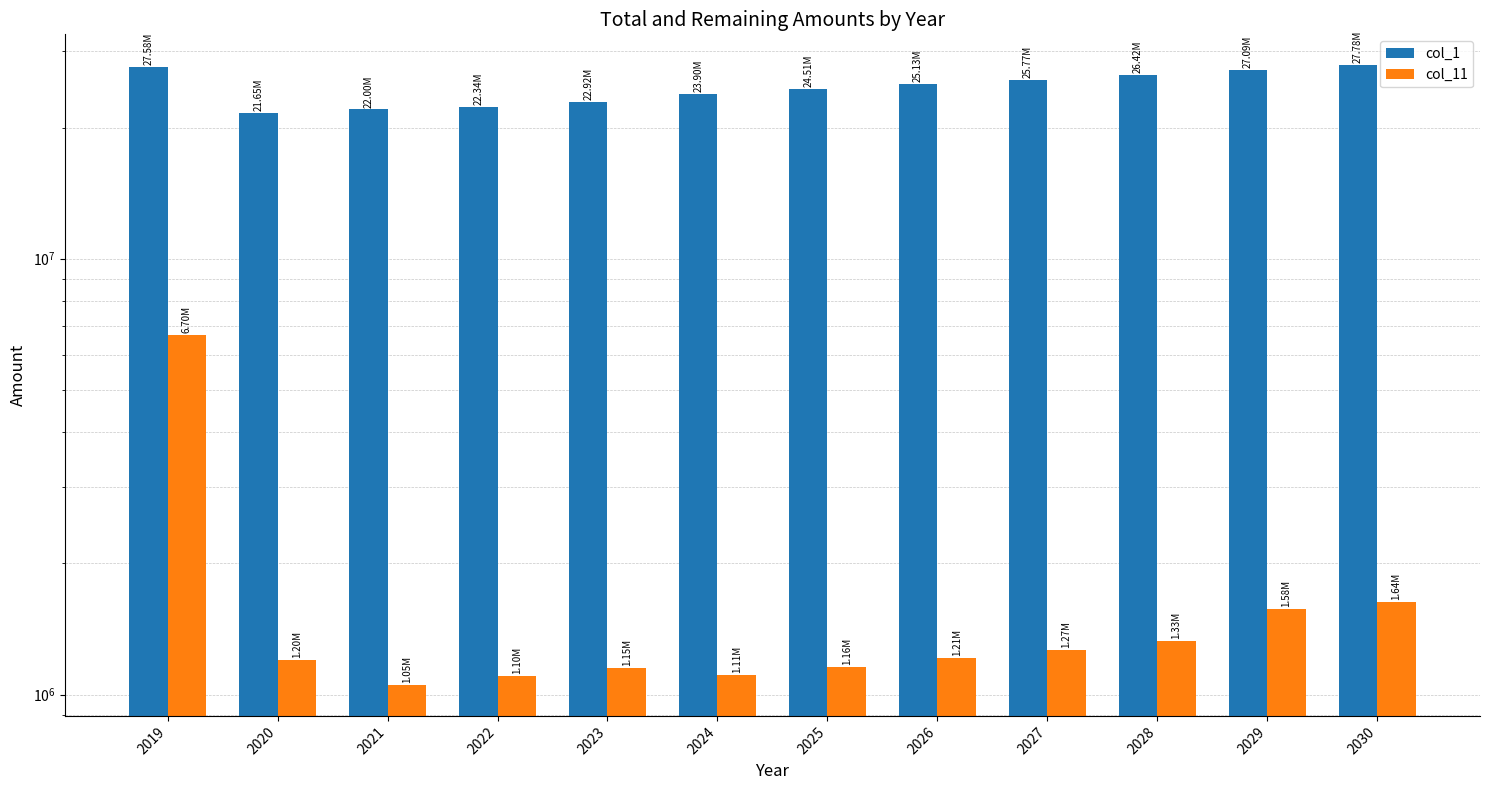

Where is col_1 nearest to the value 24713478?

2025